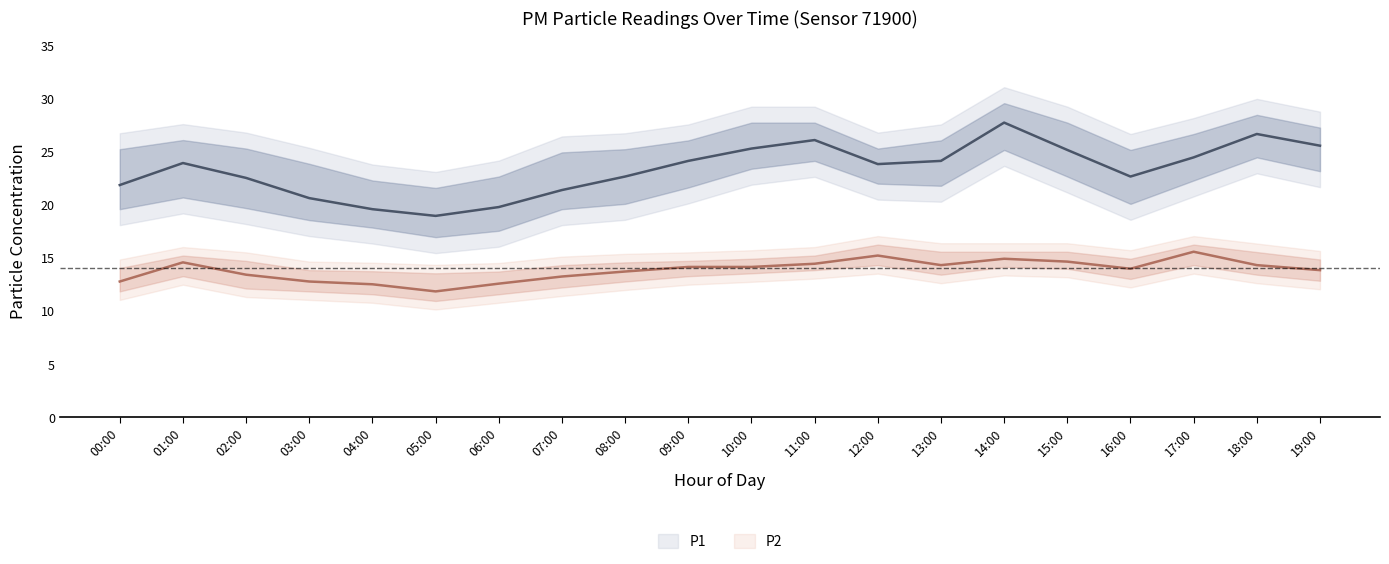

What is the lowest value of the P1 series?

18.9